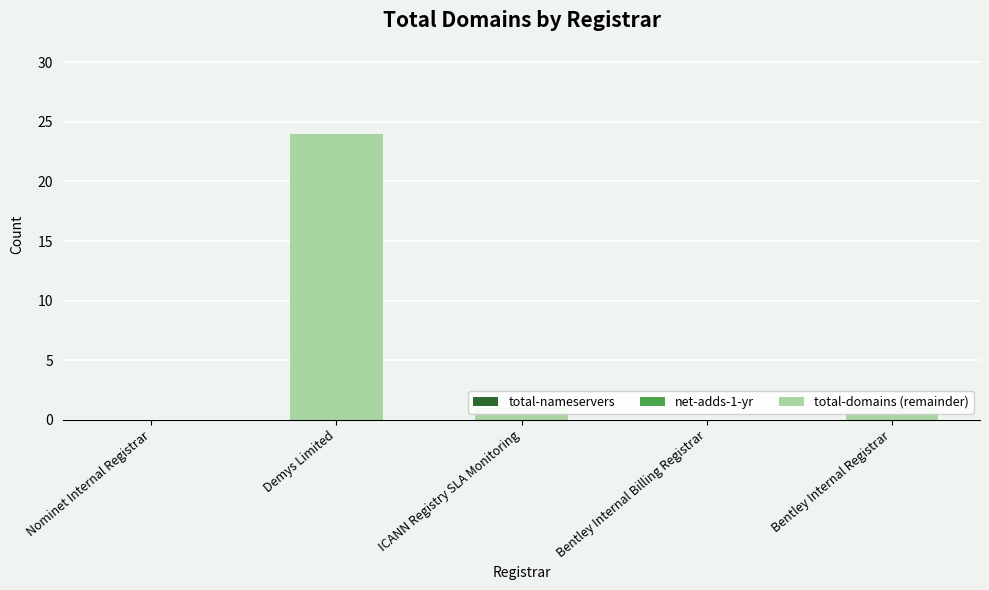

What value does the data have at Demys Limited?

24